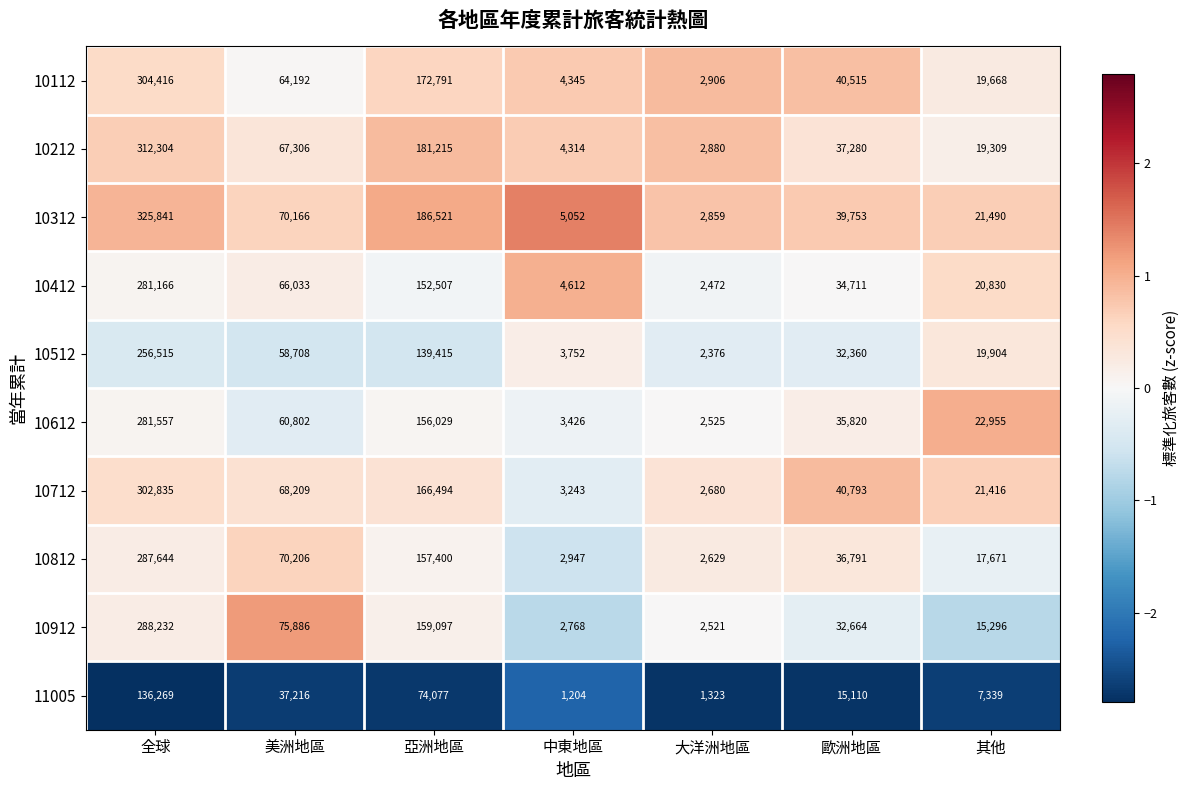

Which series has the largest total across all categories?

10312